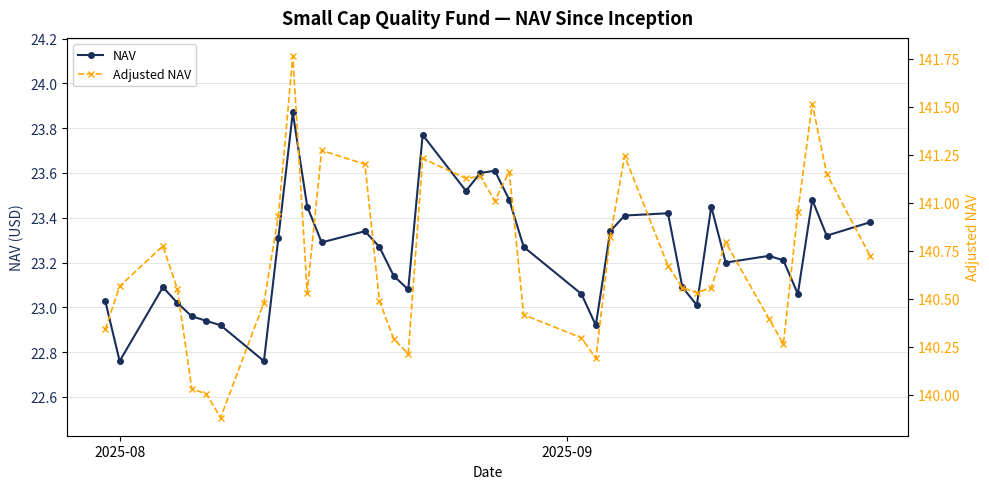

What is the average value of the Adjusted NAV series?

140.7